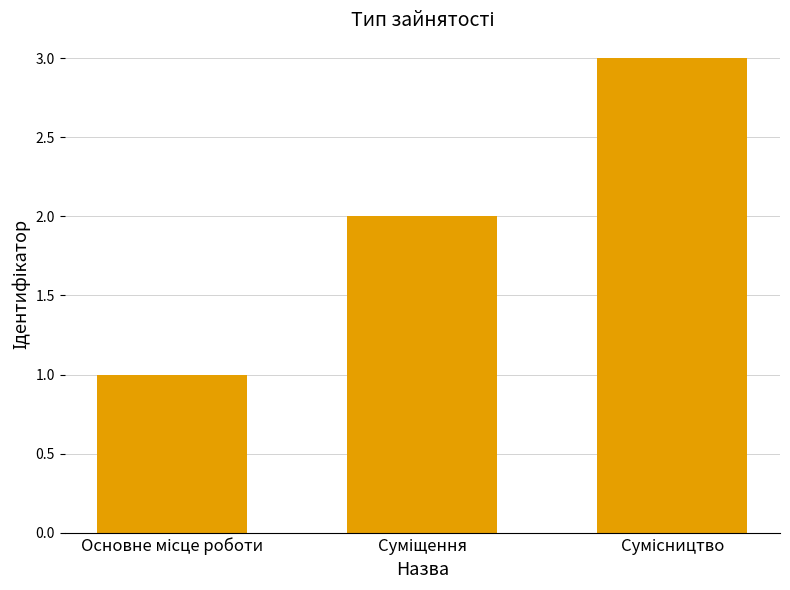

What is the sum of all values?

6